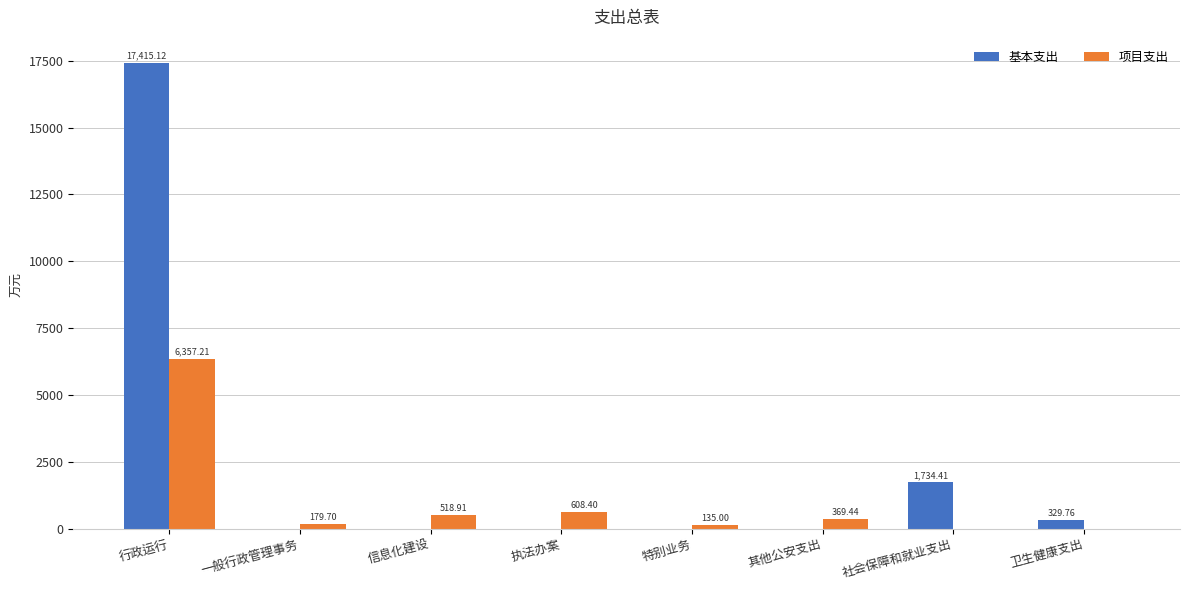

What is the sum of the 项目支出 values at 社会保障和就业支出 and 其他公安支出?

369.4